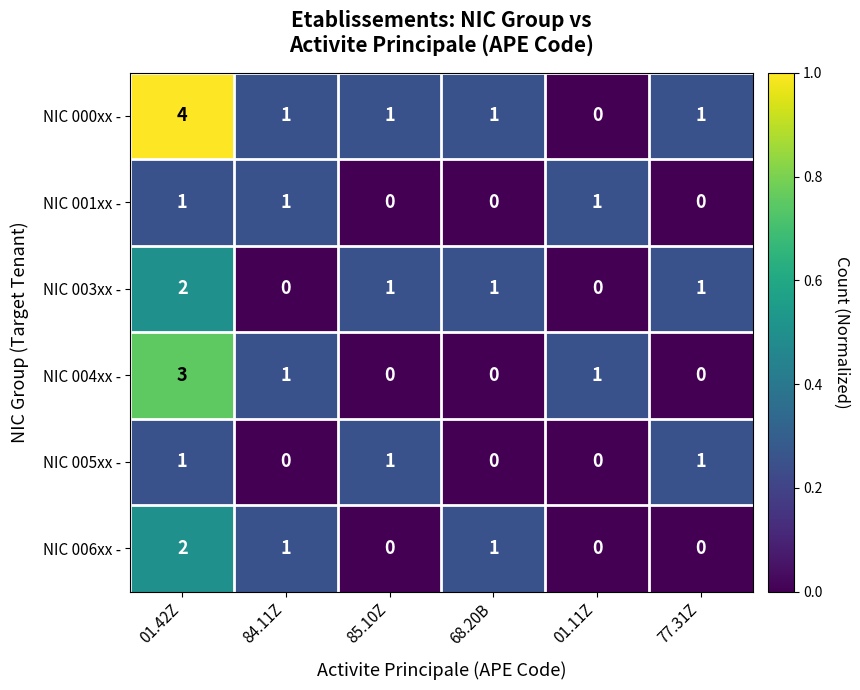

Which category has the highest value across all series?

01.42Z